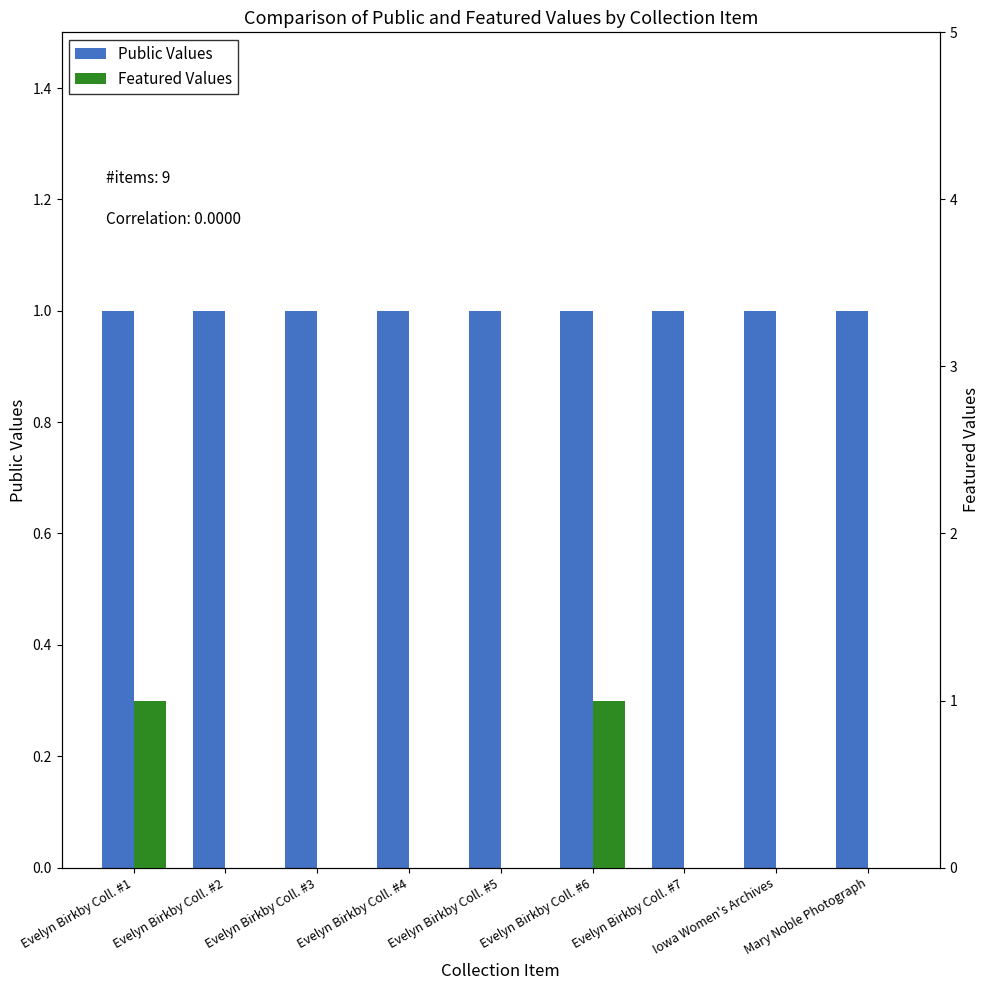

Between Evelyn Birkby Coll. #1 and Evelyn Birkby Coll. #4, which is larger?

Evelyn Birkby Coll. #1